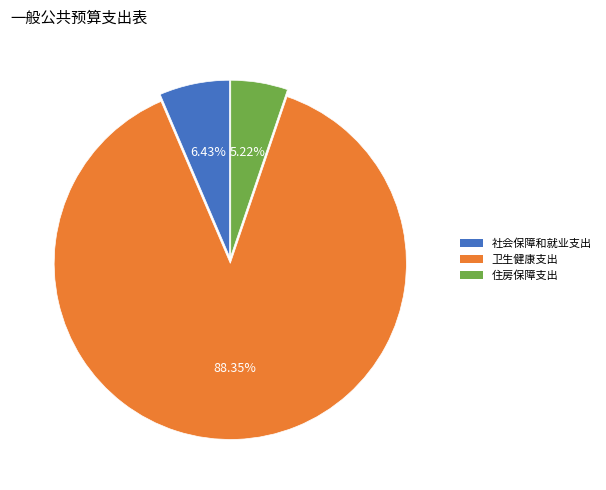

To the nearest percent, what is the difference between the largest and smallest slice percentages?

83%